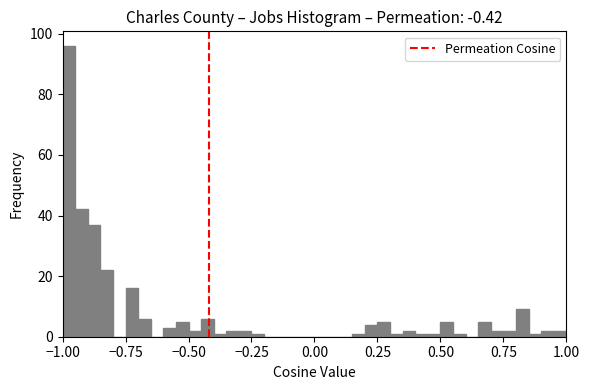

Read against the x-axis, roughly where is the centre of the tallest bar?

-0.95